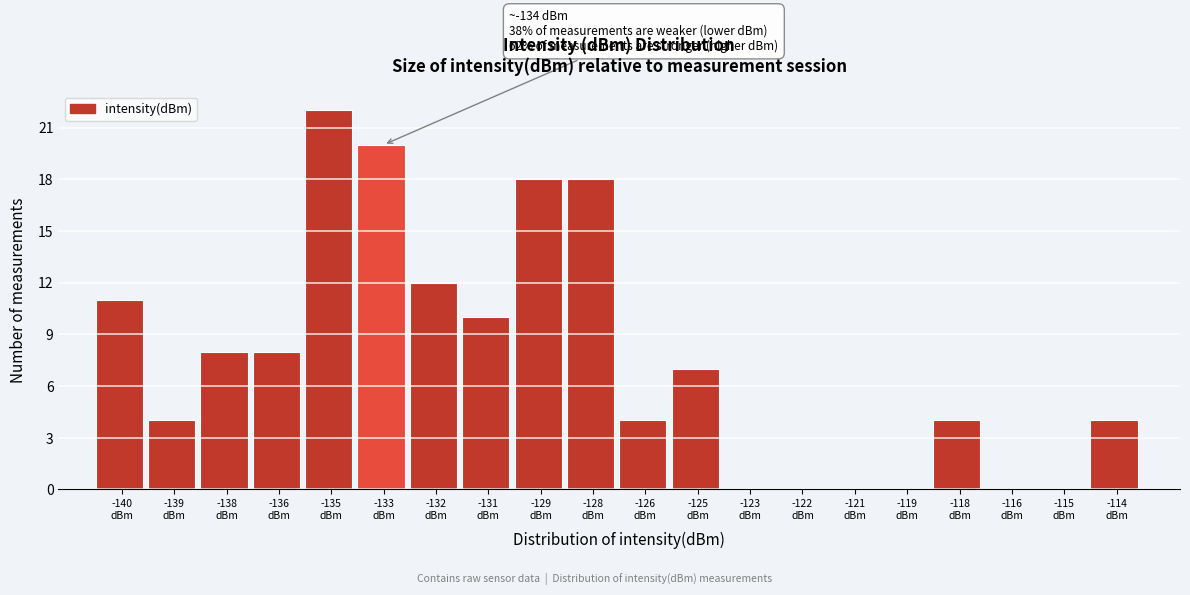

What is the greatest value displayed?

22